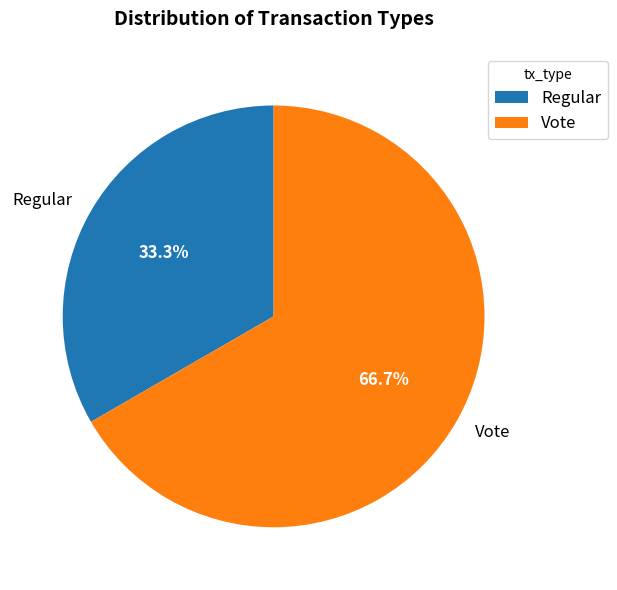

Which category accounts for the majority?

Vote